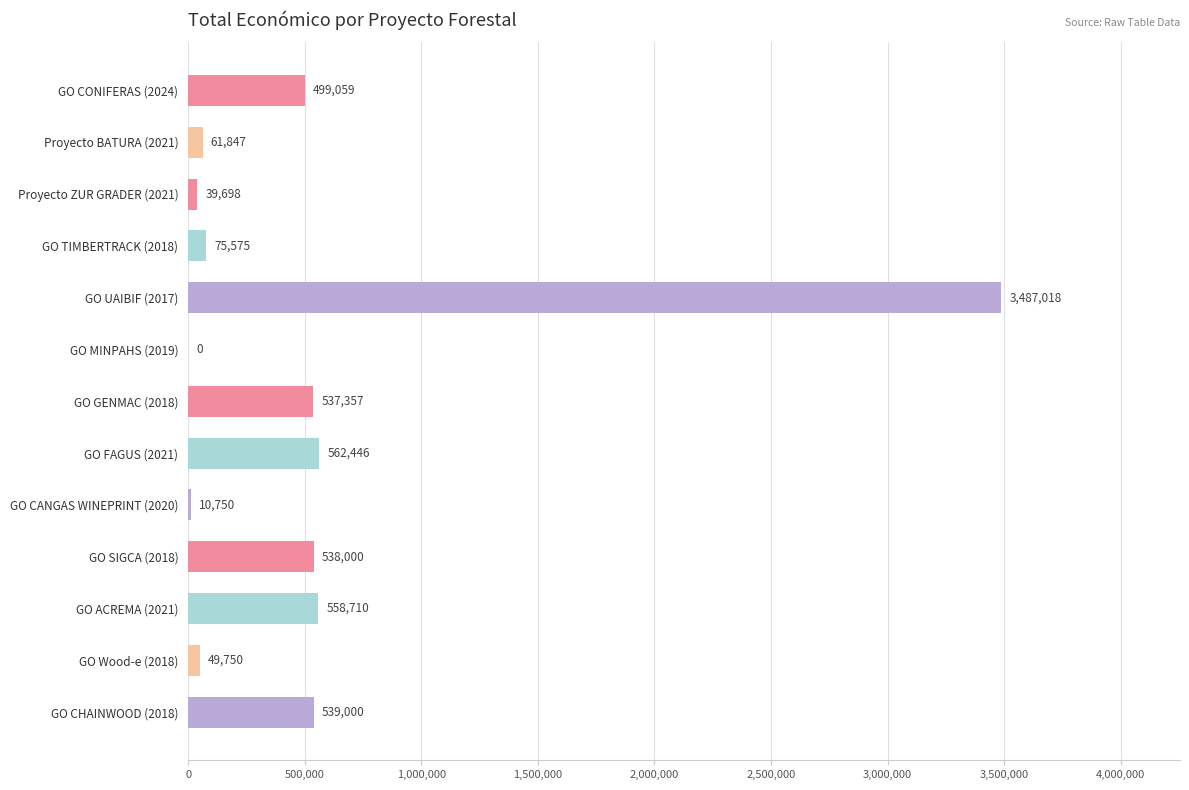

The chart shows a value of 0 at GO MINPAHS (2019). True or false?

True